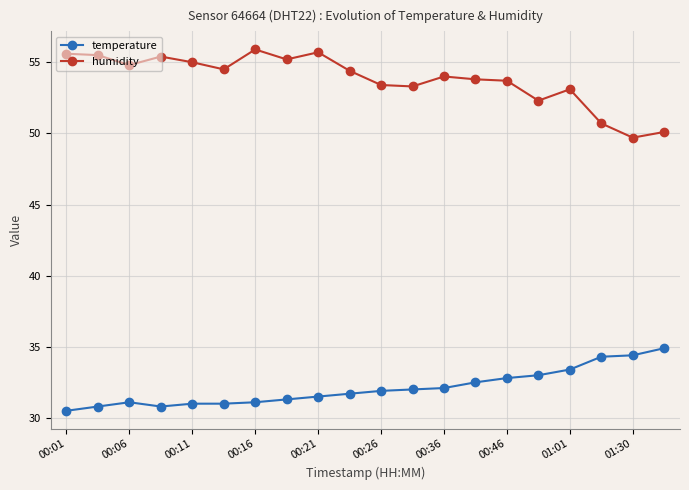

What is the difference between the maximum and minimum values in the temperature series?

4.4